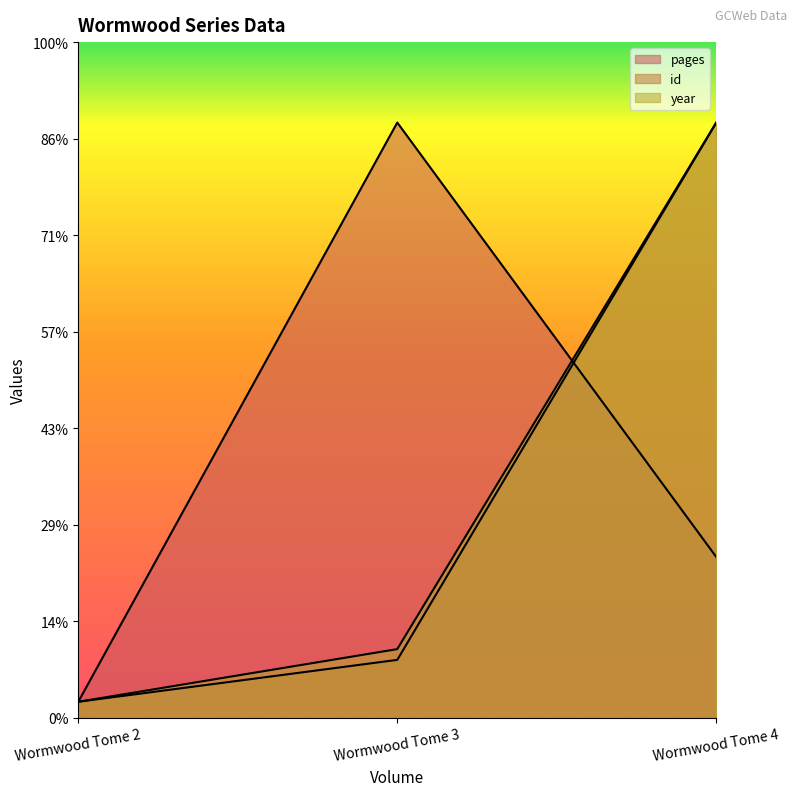

Which series has the widest spread of values?

pages